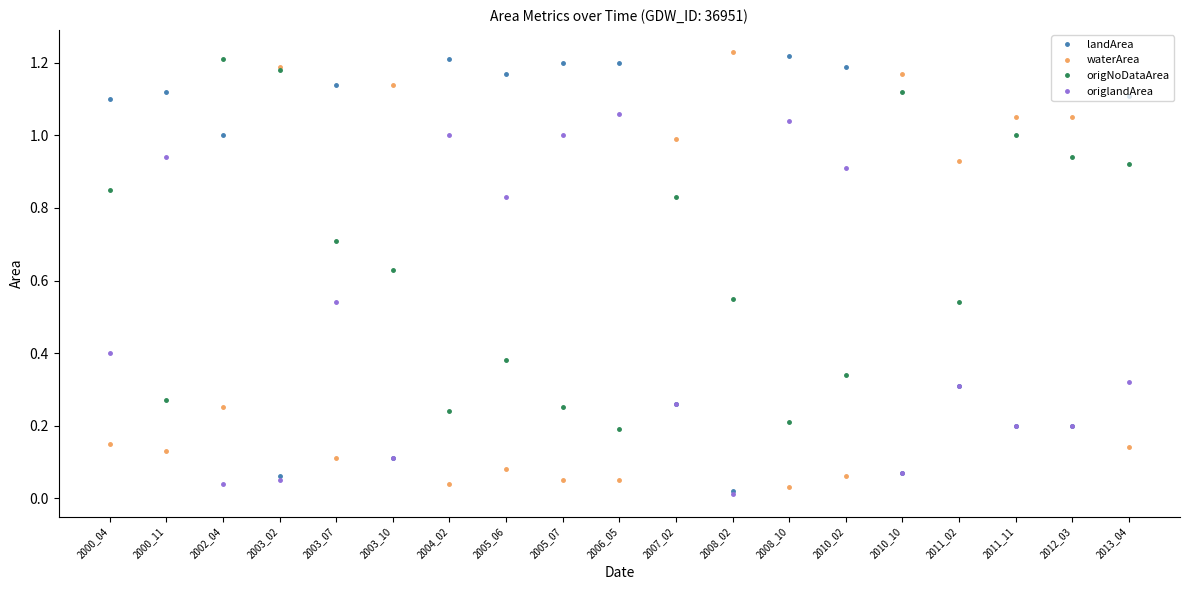

Between 2011_11 and 2012_03, which series saw the biggest shift?

origNoDataArea